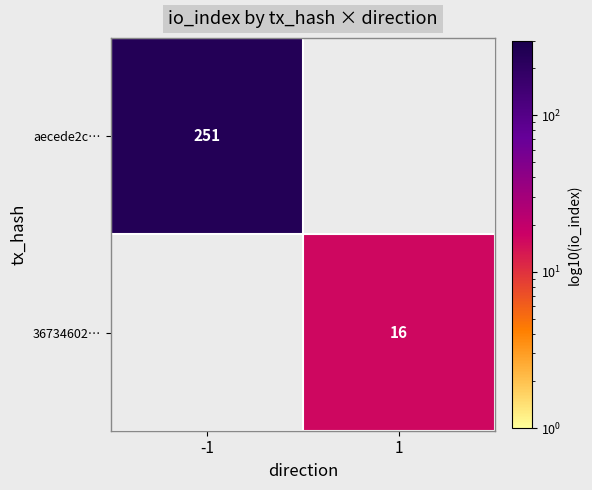

What is the spread (max minus min) of values at 1?

16